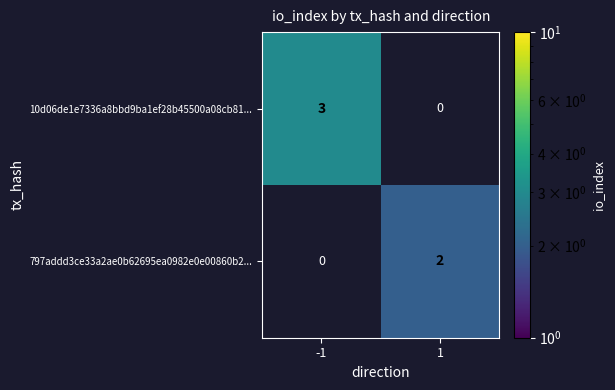

What is the maximum value for 10d06de1e7336a8bbd9ba1ef28b45500a08cb81...?

3